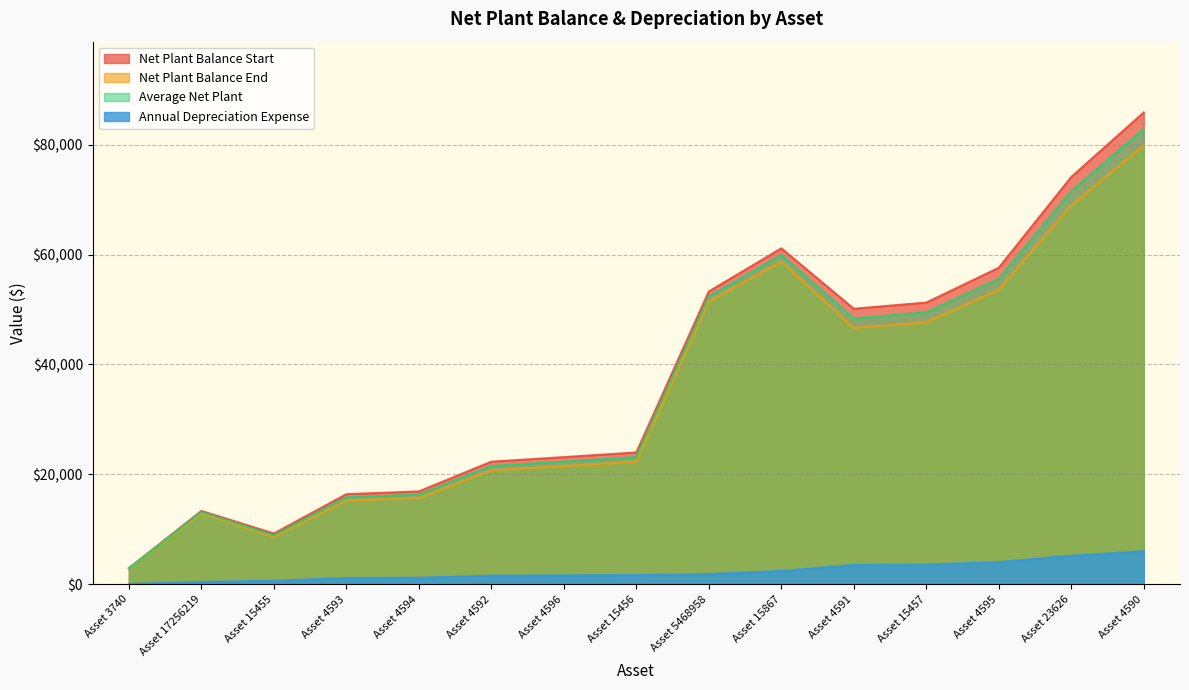

Which series changed the most between Asset 15456 and Asset 15457?

Net Plant Balance Start